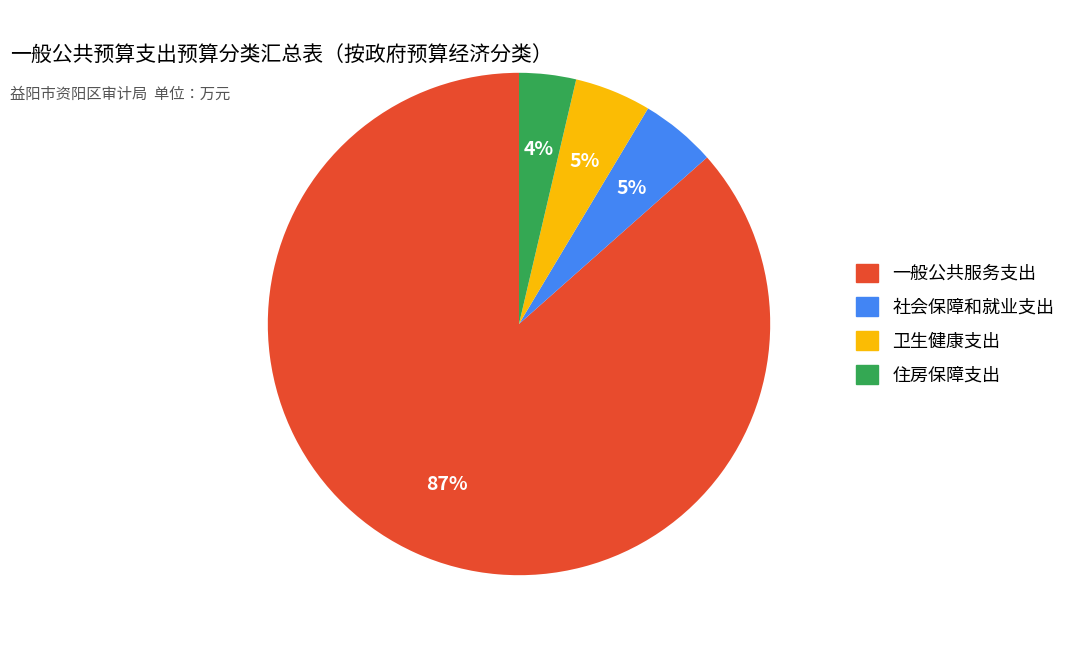

The 卫生健康支出 slice represents 5% of the pie. True or false?

True